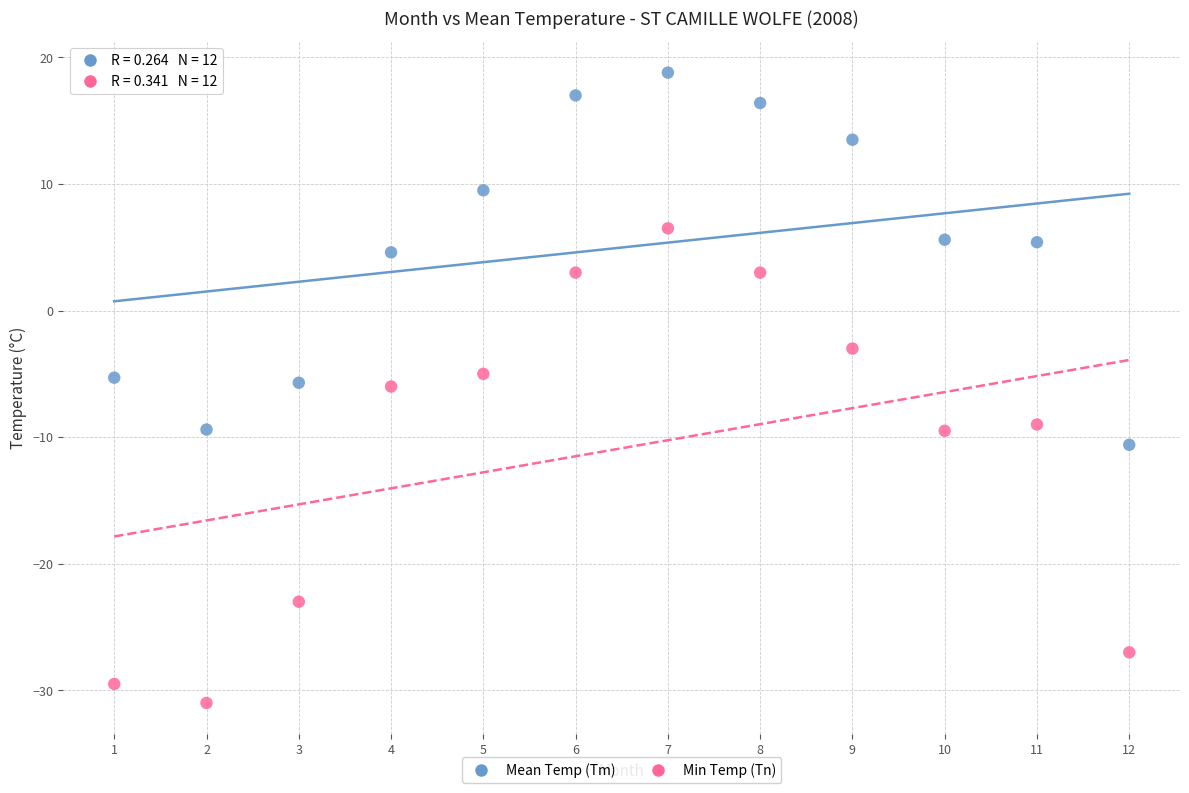

Across all data points, what is the range of X values (max minus min)?

11.0